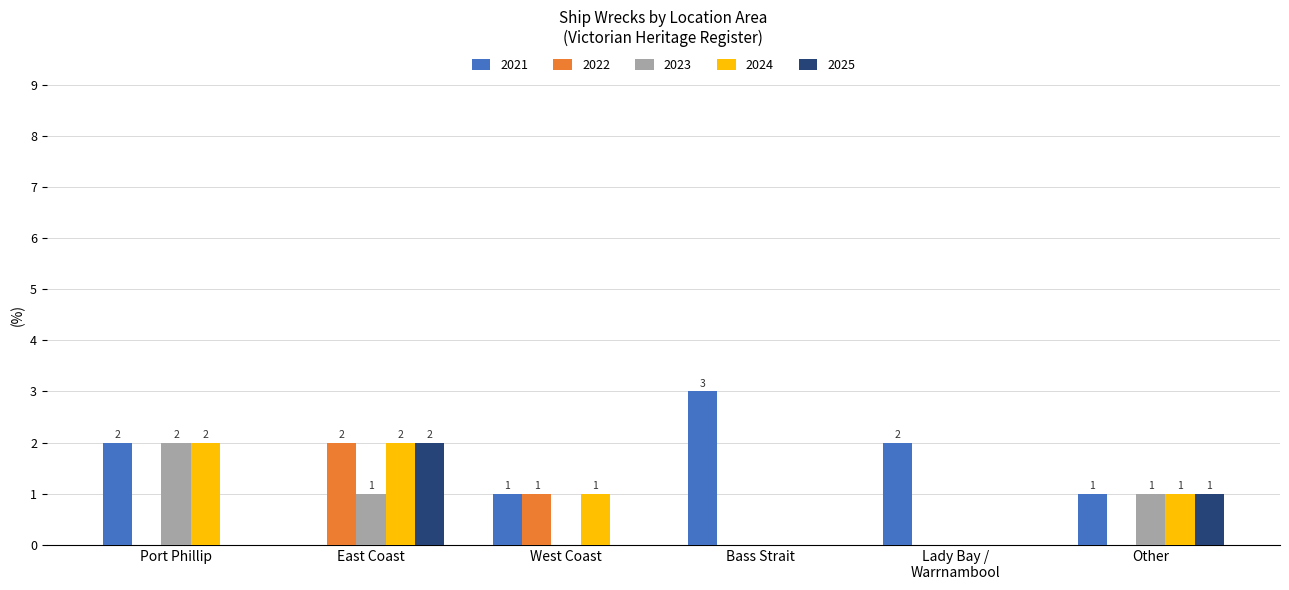

How many positive values does the 2023 series have?

3